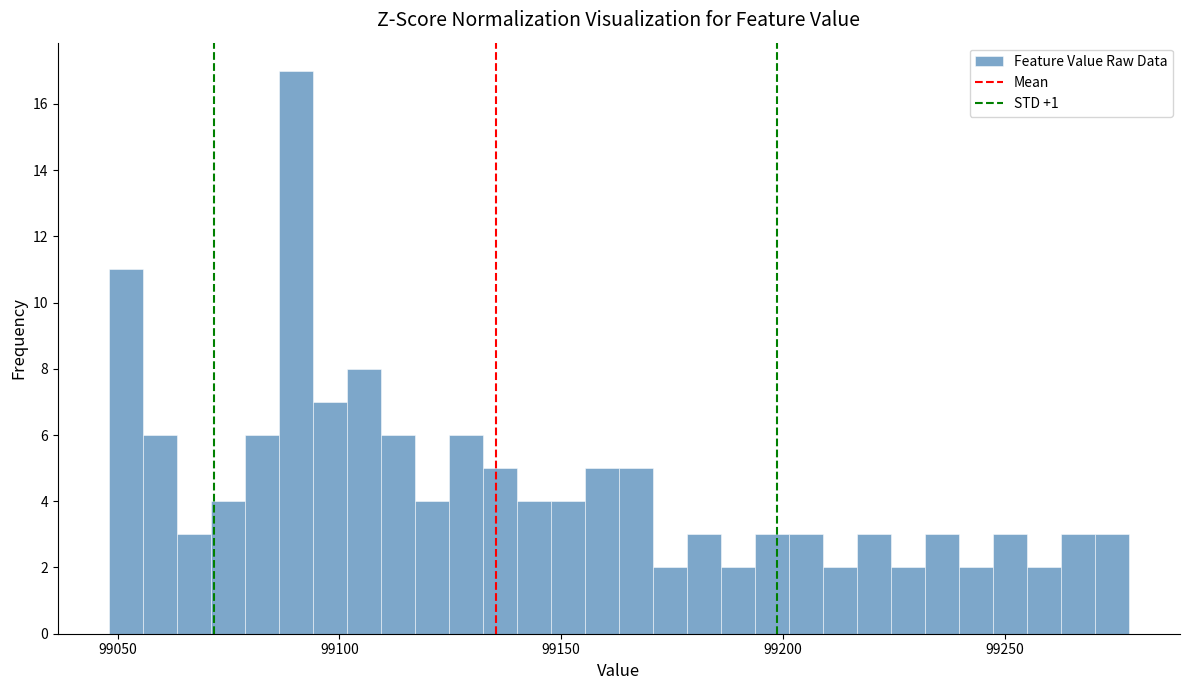

Read against the x-axis, roughly where is the centre of the tallest bar?

99090